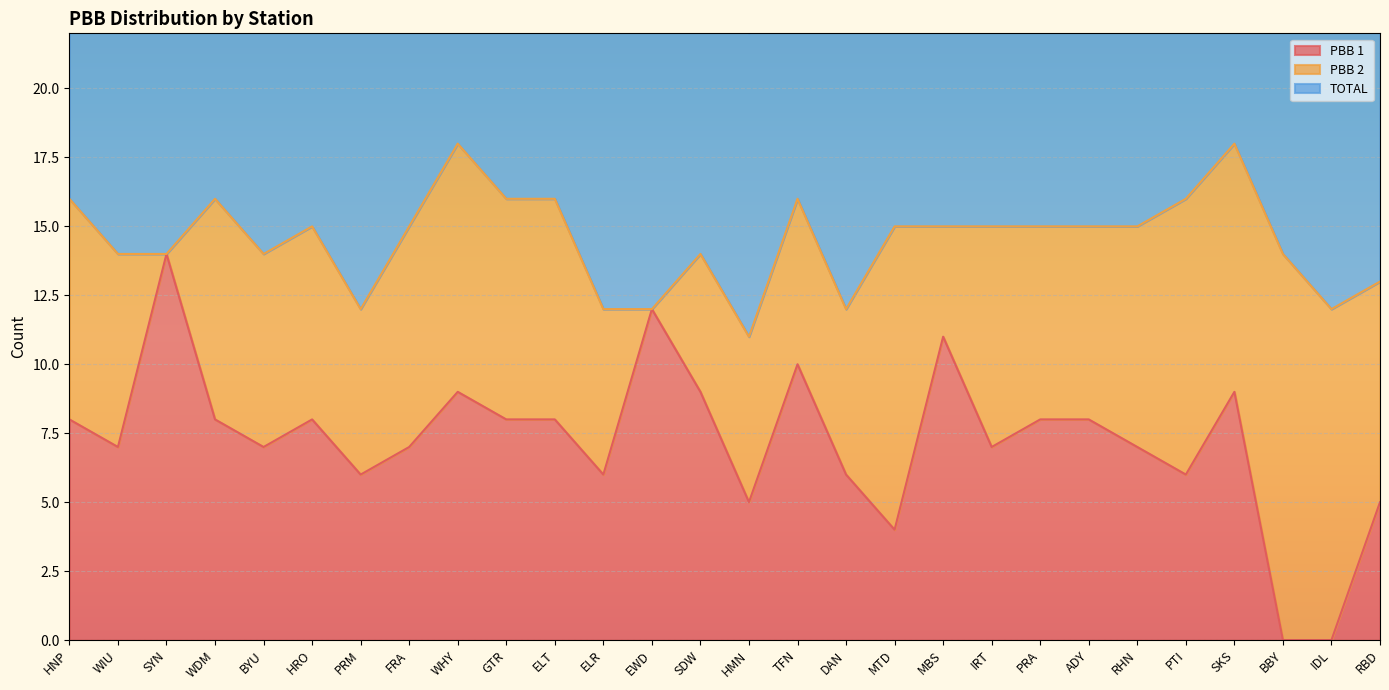

Read the PBB 1 value at BYU, to the nearest 10.

10